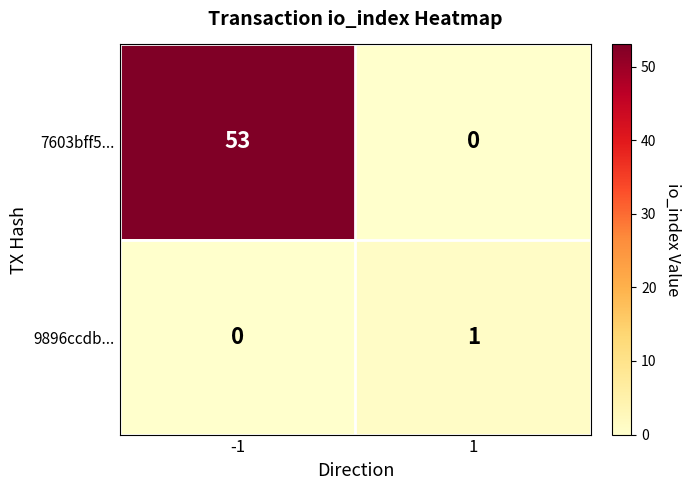

How many data points in 9896ccdb... are less than 1?

1